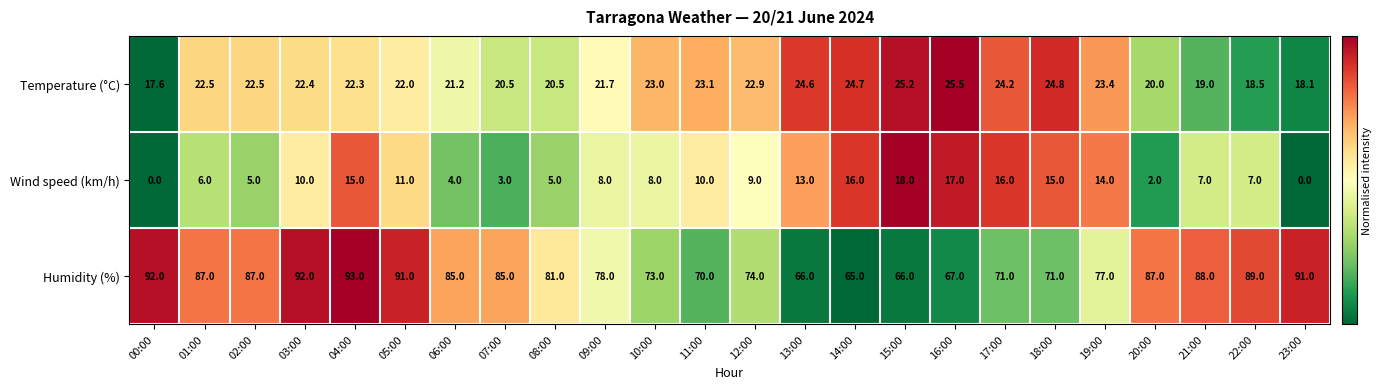

Which series has the largest range (max minus min)?

Humidity (%)